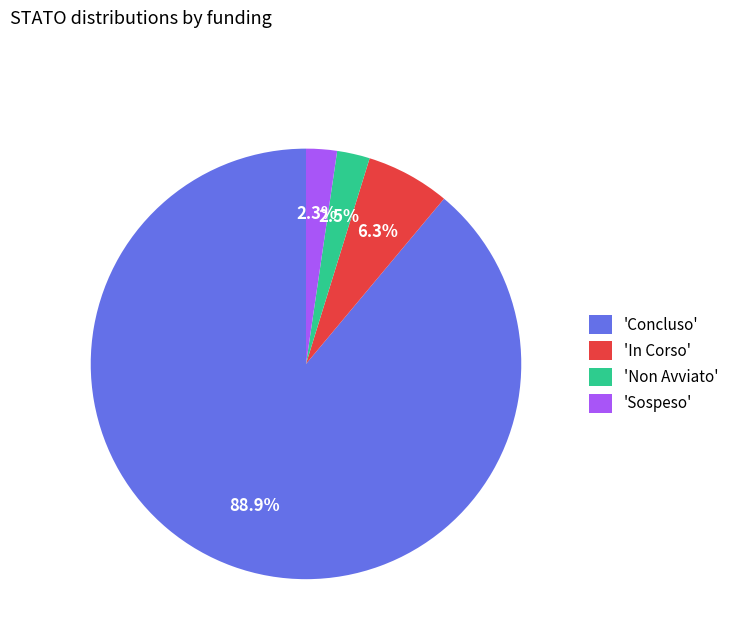

Which category has the biggest portion of the pie?

'Concluso'